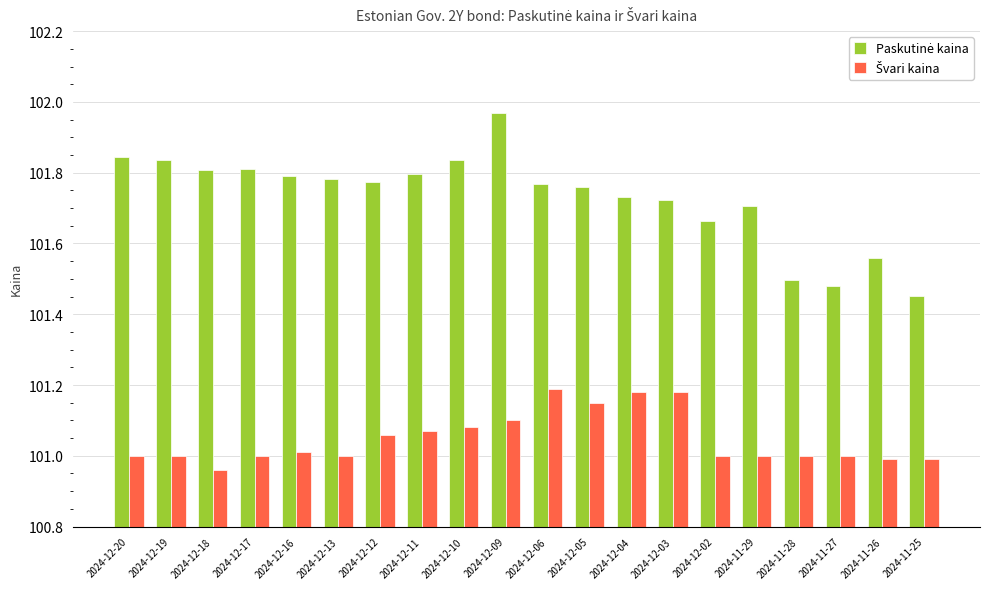

What is the difference between the highest and lowest values at 2024-12-16?

0.8